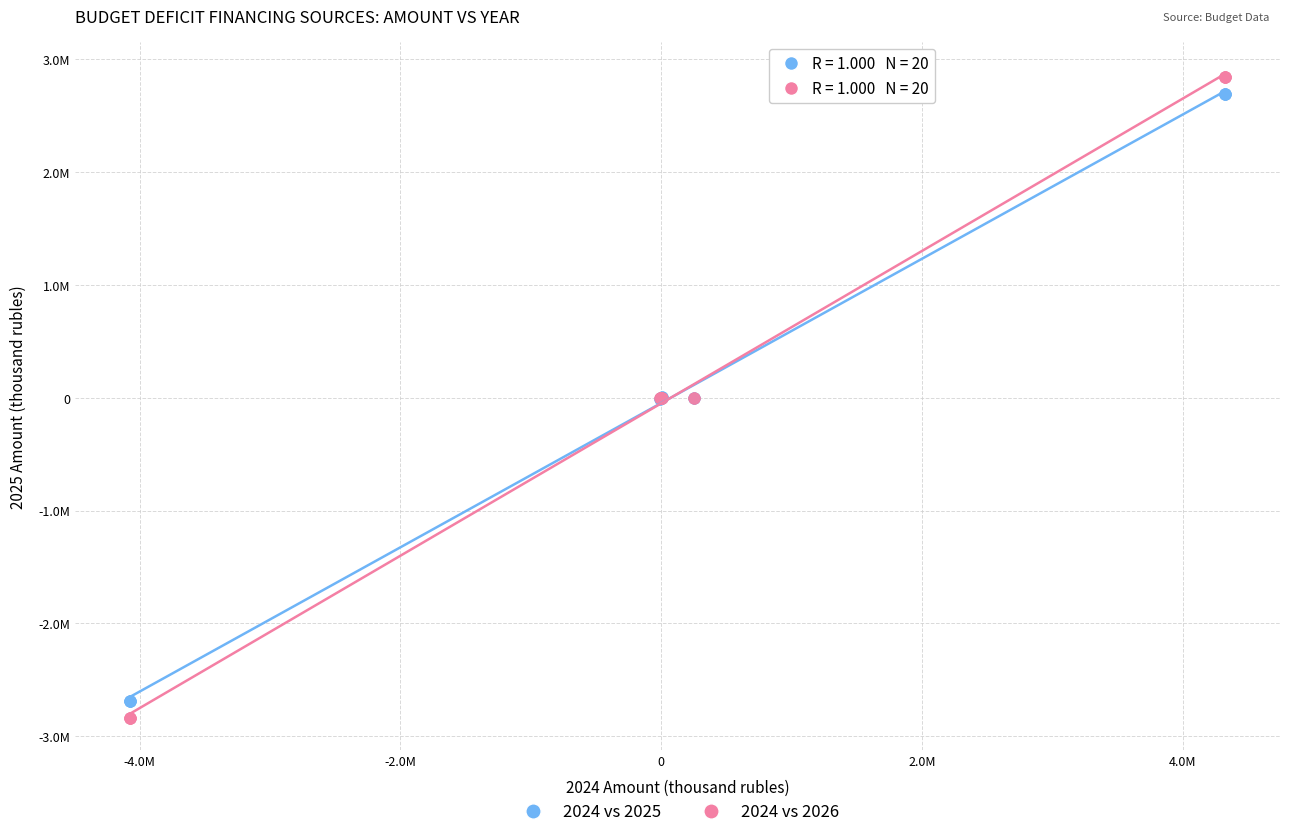

What are all the series names shown in the legend?

2024 vs 2025, 2024 vs 2026